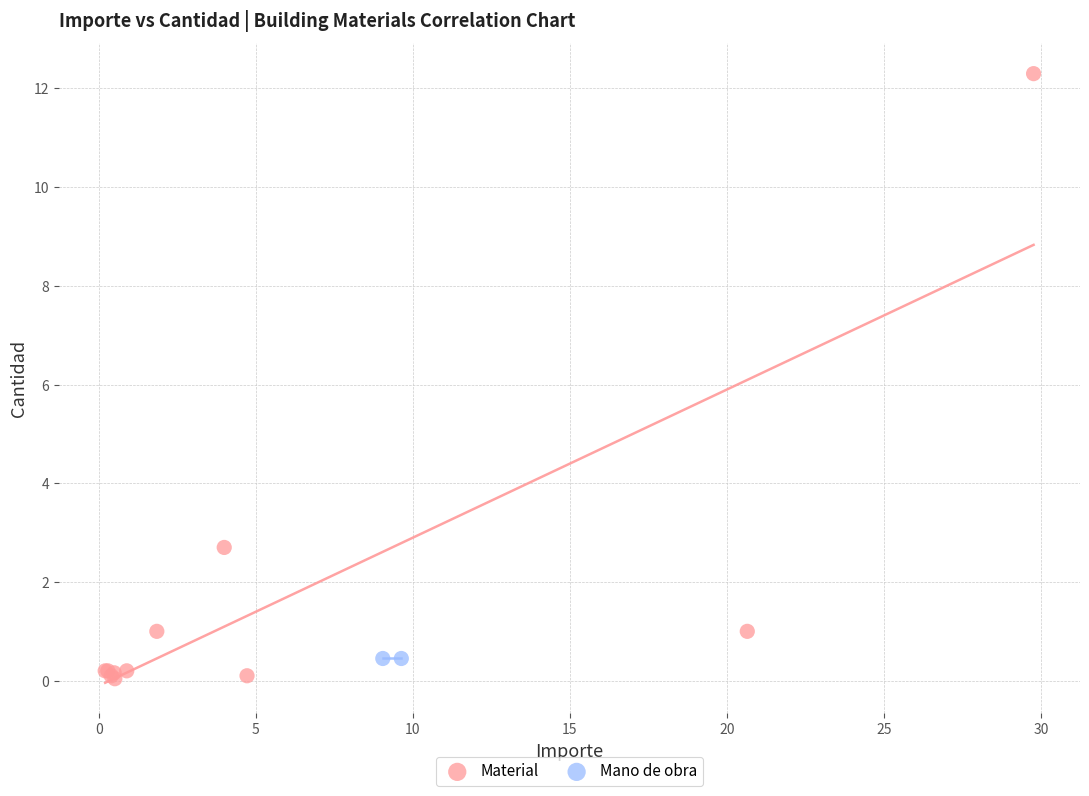

What are all the series names shown in the legend?

Material, Mano de obra